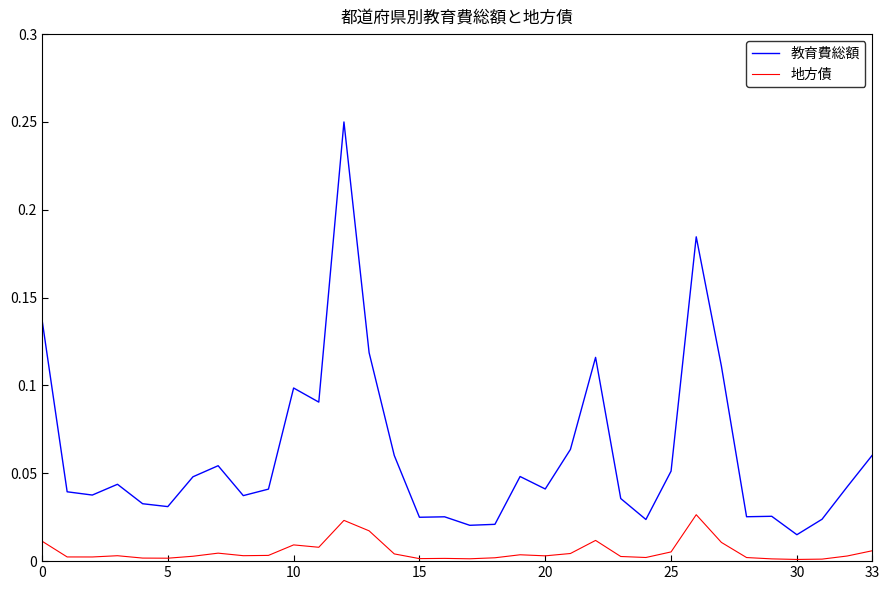

What is the sum of all 教育費総額 values?

2.1